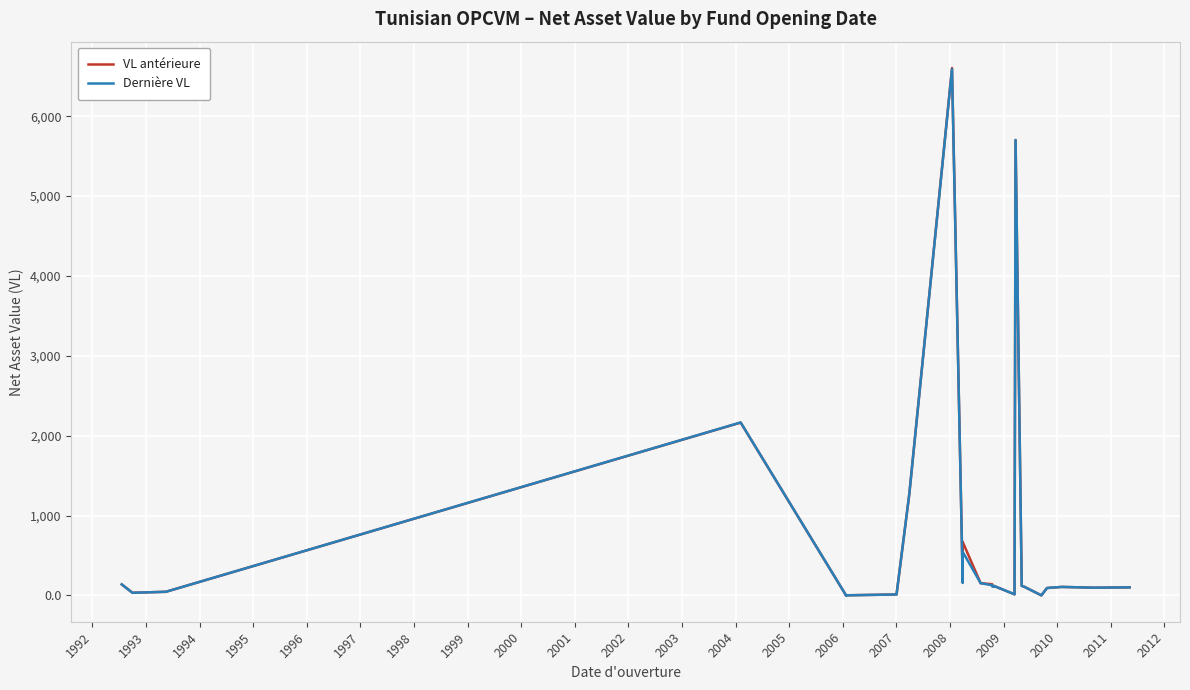

How many data points does each series have?

27